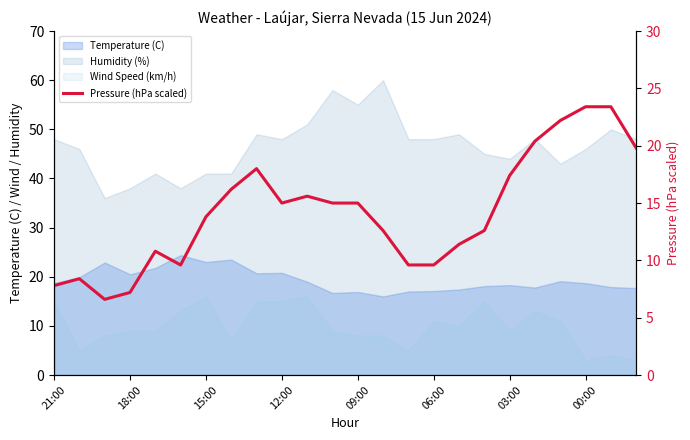

What is the change in value from 10 to 20?

+6.6